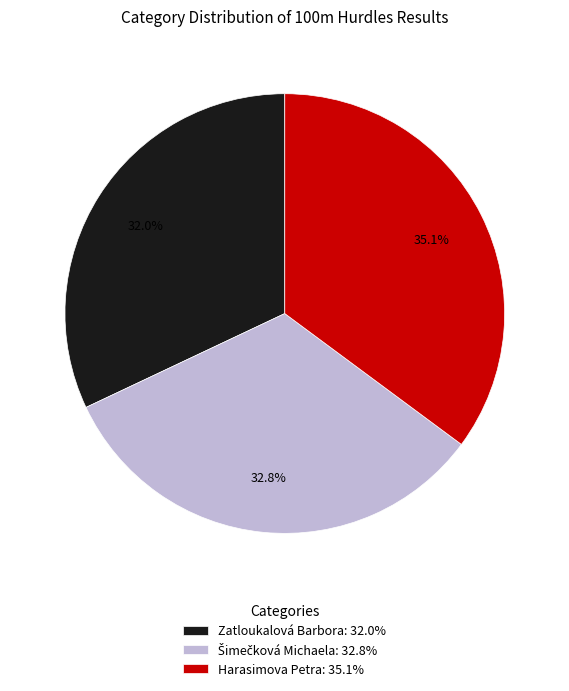

Approximately how many times larger is the value at Zatloukalová Barbora: 32.0% compared to Harasimova Petra: 35.1%?

0.9